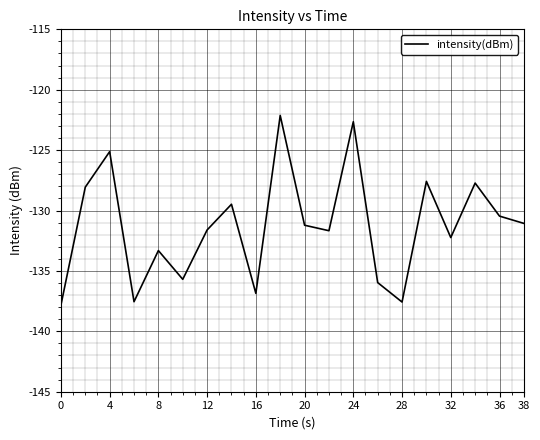

What is the maximum value shown in the chart?

-122.1